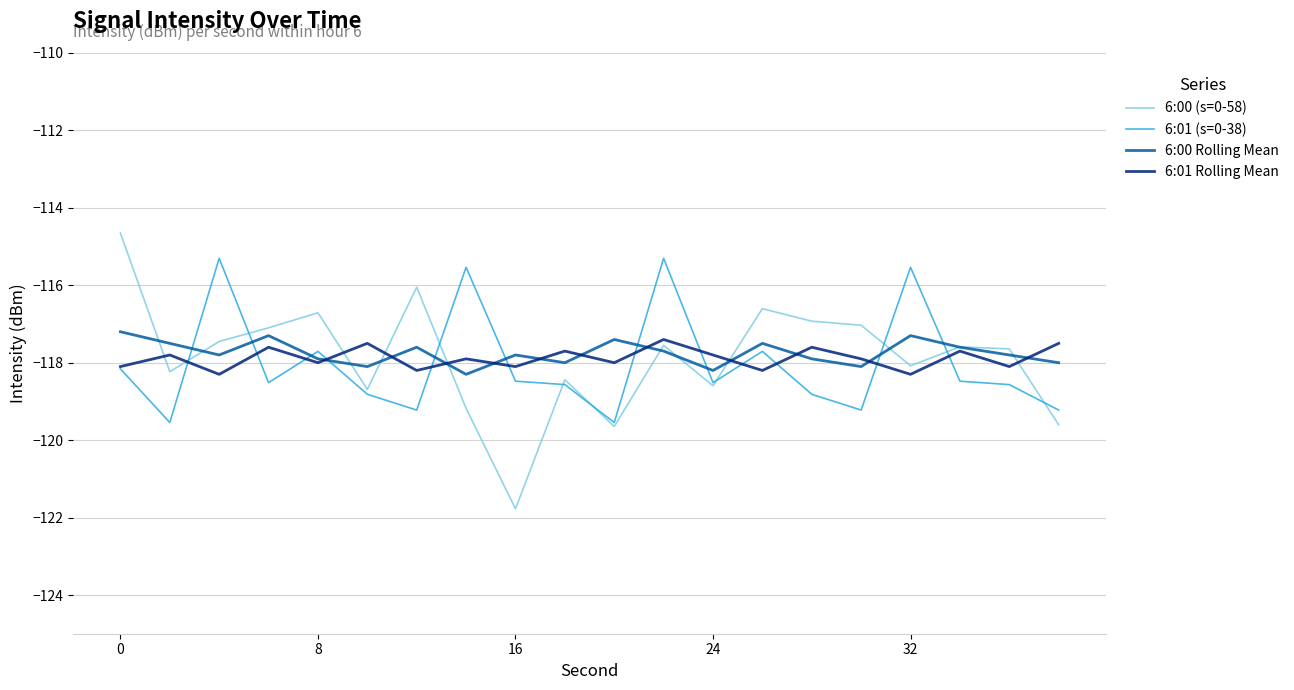

What is the difference between the second highest and minimum values in the 6:00 (s=0-58) series?

5.7